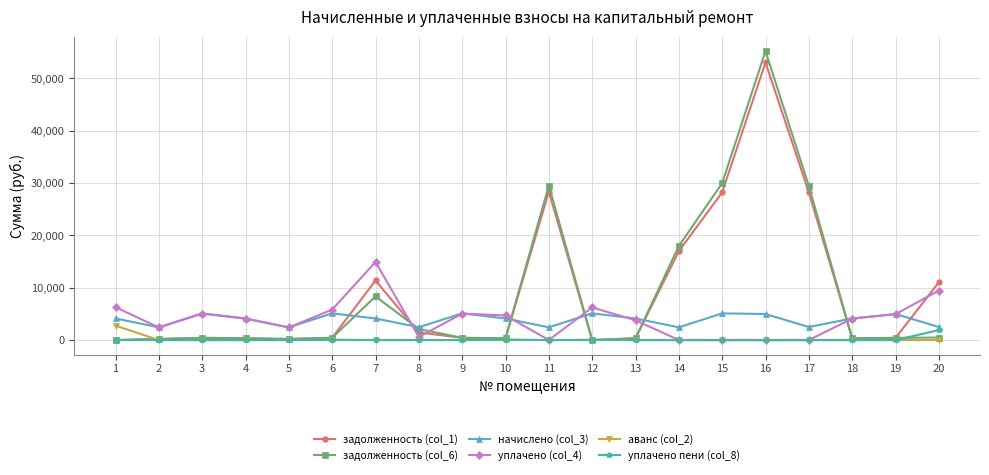

What is the greatest value displayed?

55188.3